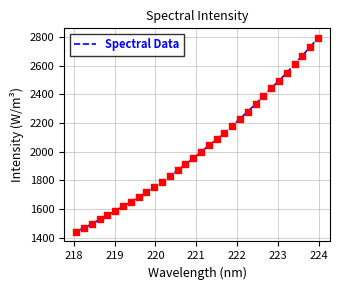

What is the difference between the maximum and minimum values?

1351.3